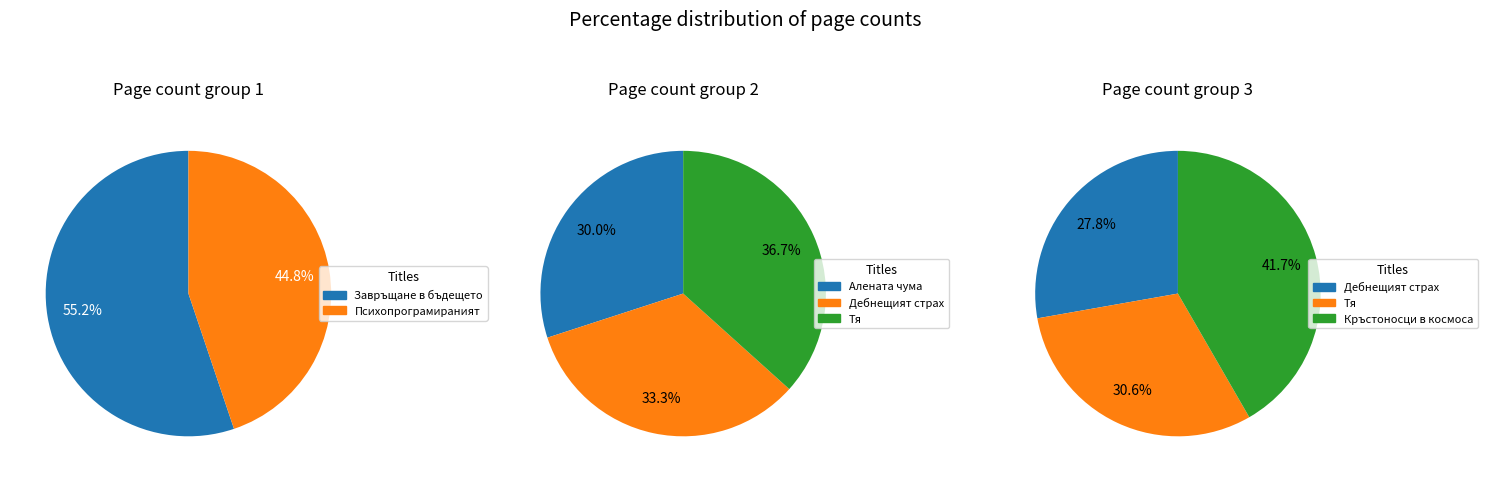

What is the smallest slice in the pie chart?

Алената чума